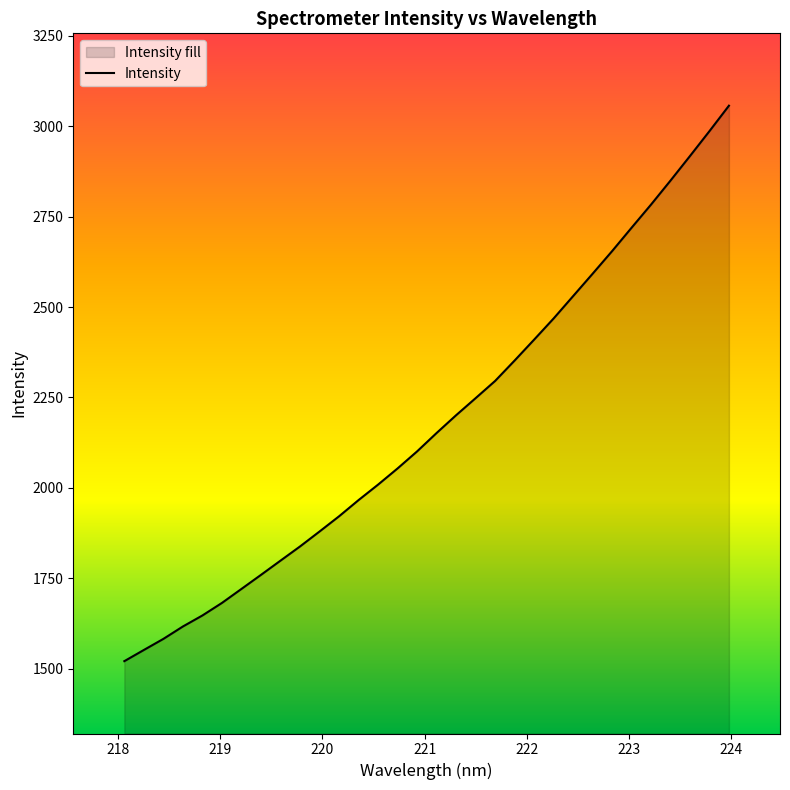

What is the minimum value shown in the chart?

1521.1